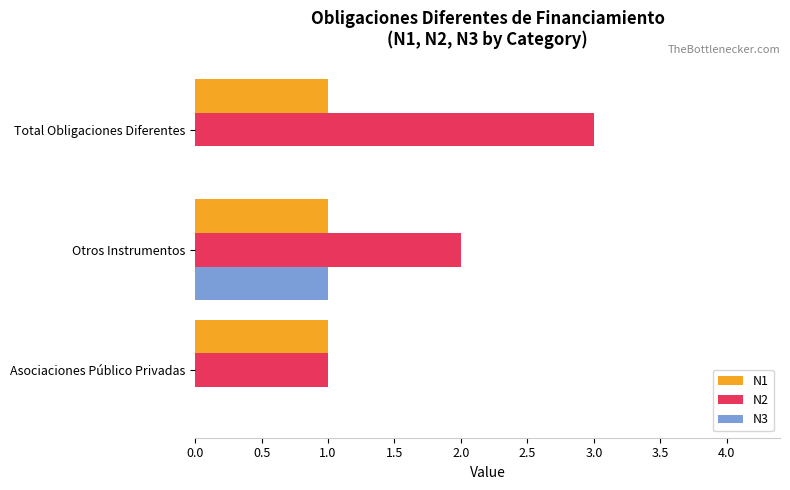

Is it true that N3 equals 0 at Total Obligaciones Diferentes?

True